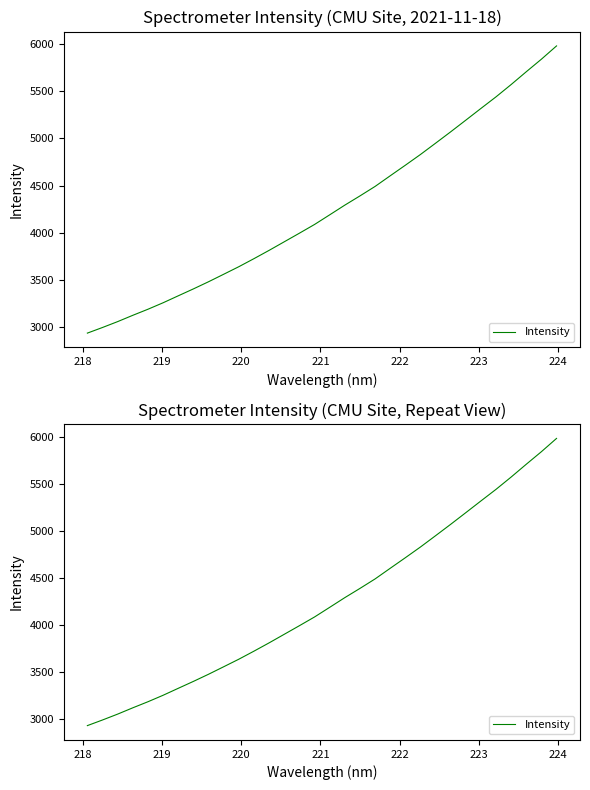

How many data points does each series have?

32